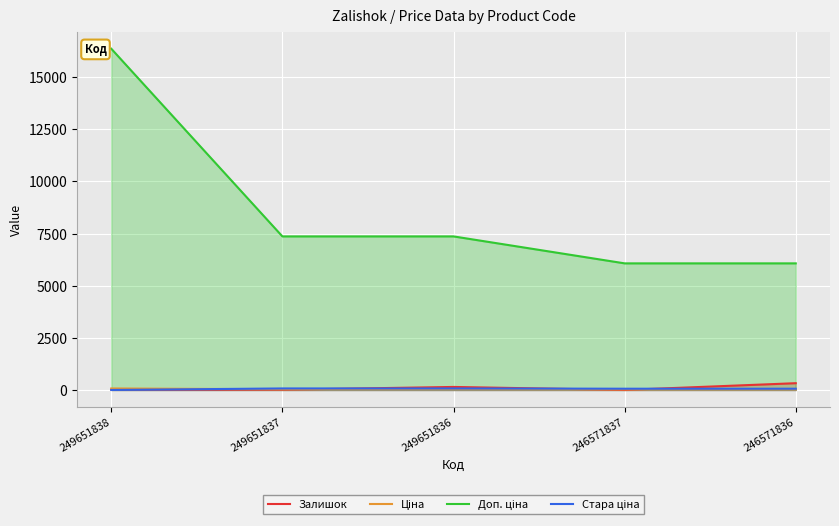

Does the chart display data point markers on the line(s)?

No